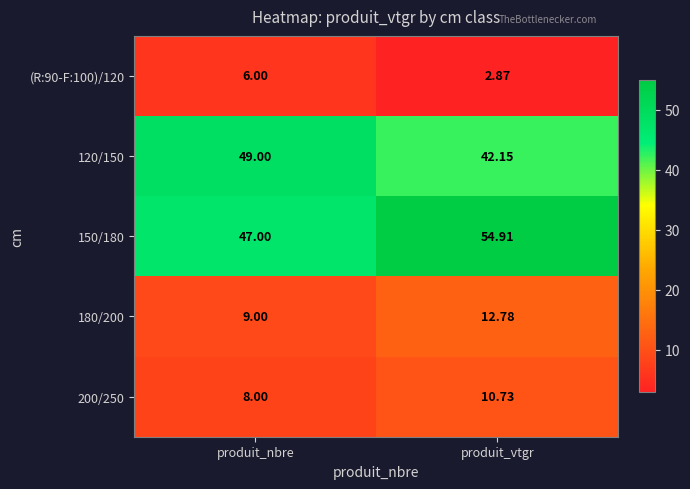

At which category does the chart reach its peak across all series?

produit_vtgr